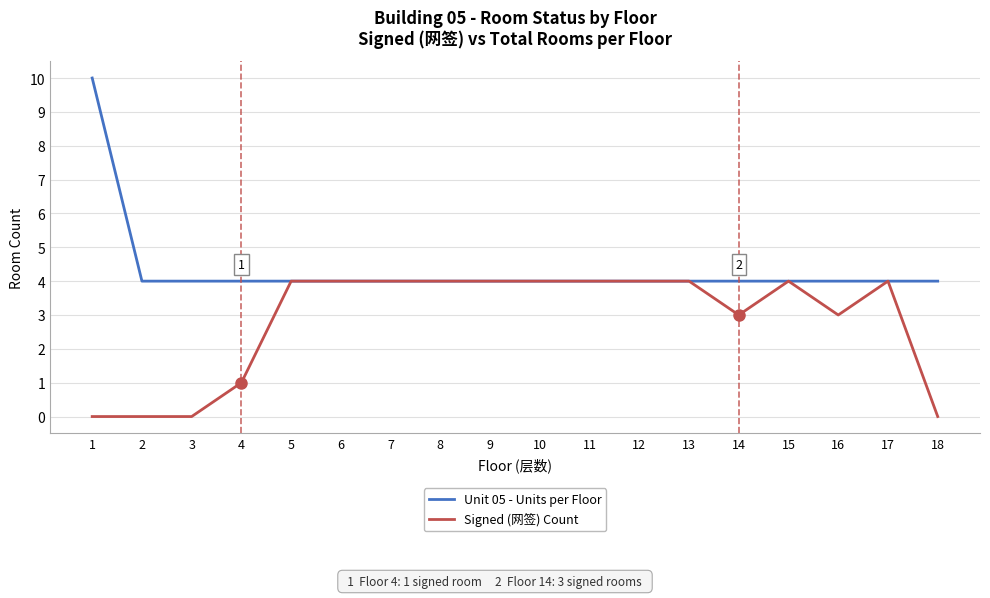

List the series in order of their peak value, lowest first.

Signed (网签) Count, Unit 05 - Units per Floor